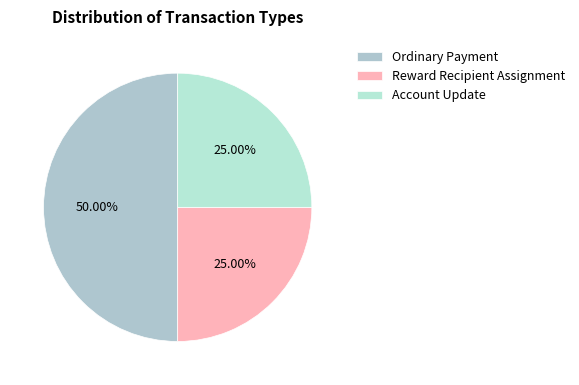

What portion of the pie excludes Reward Recipient Assignment?

75.0%